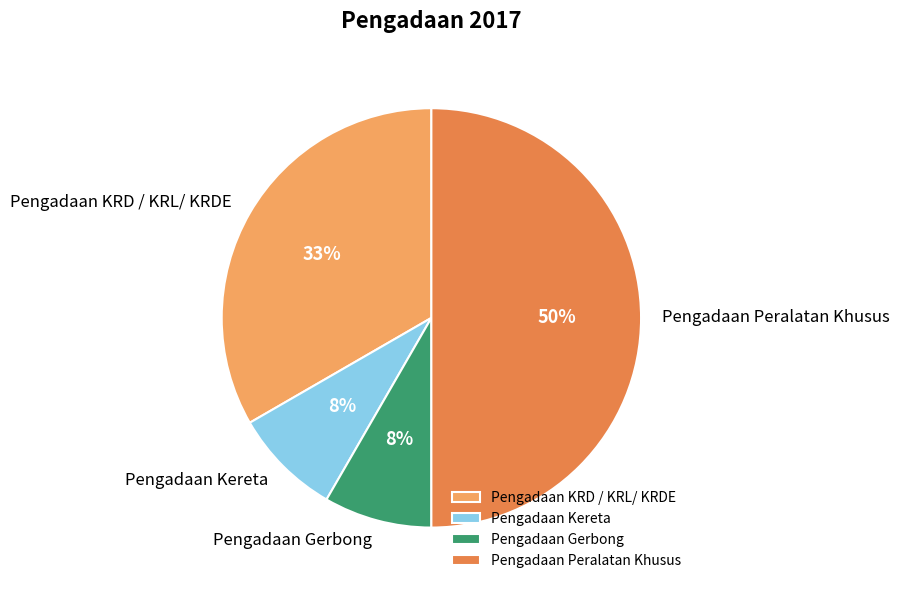

Combined, do Pengadaan Gerbong and Pengadaan Peralatan Khusus account for over 50%?

Yes